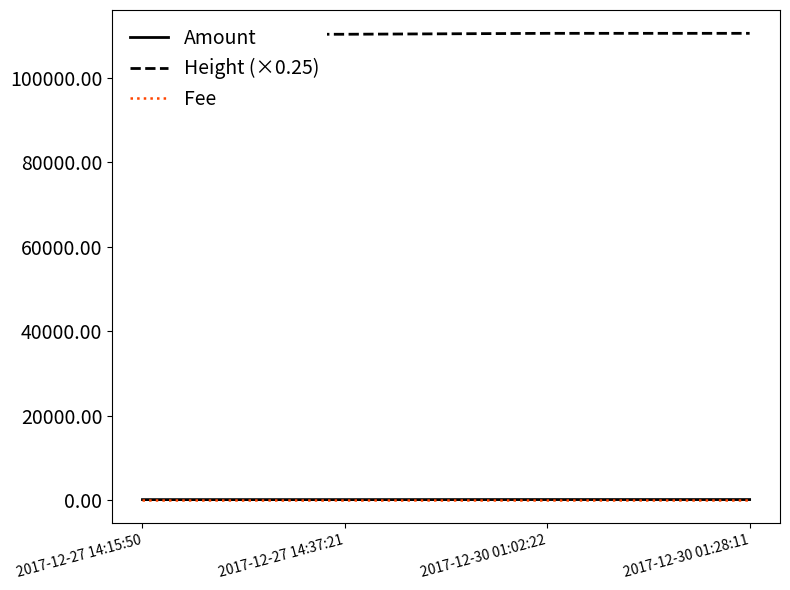

At which category is the sum across all series the highest?

2017-12-30 01:02:22